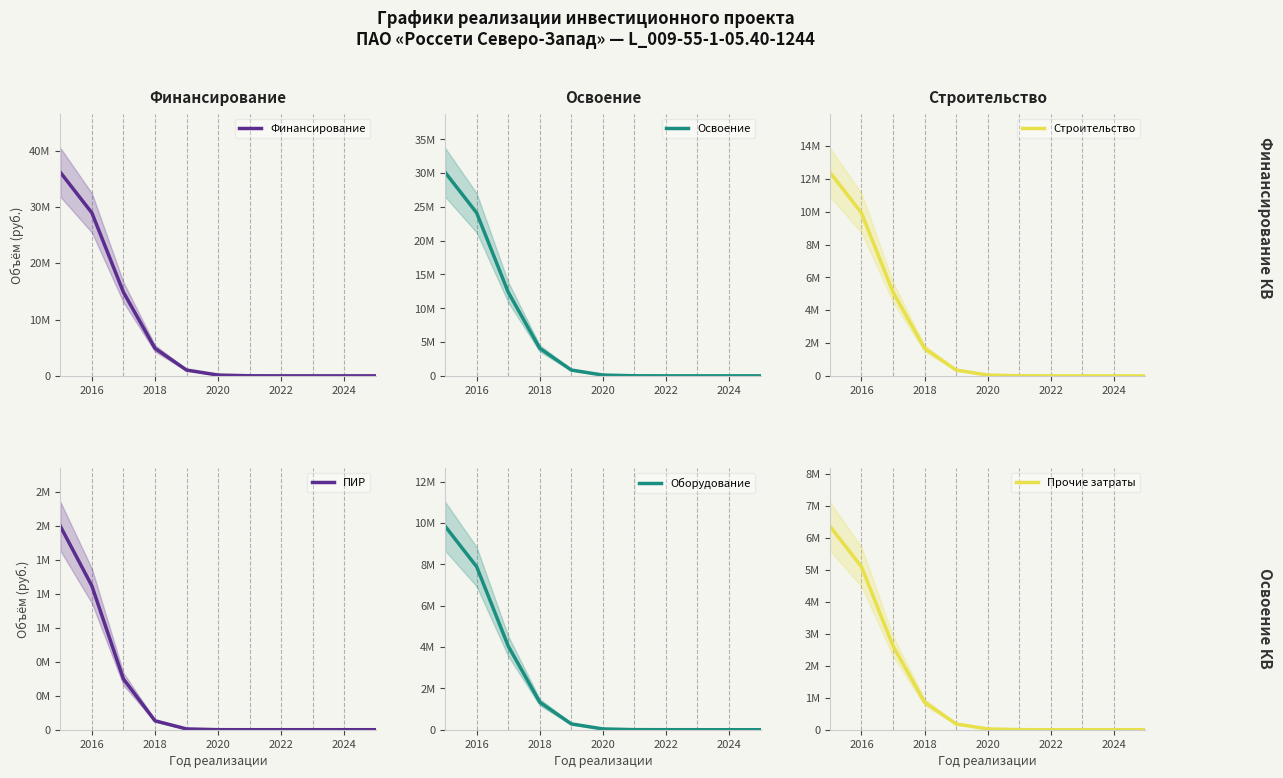

Which series has the largest range (max minus min)?

Финансирование